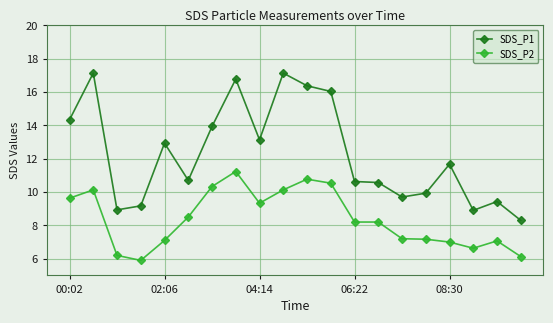

What is the value of the SDS_P2 point at the 6th from the left?

8.5